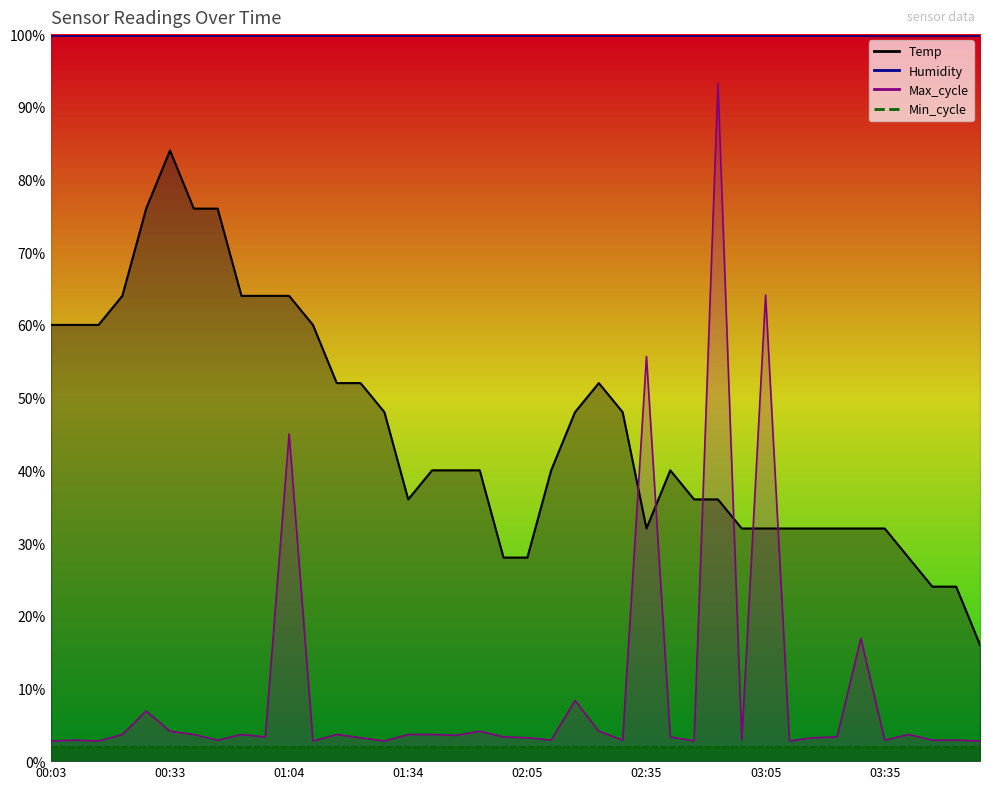

What is the sum of the Max_cycle values at 02:17 and 01:16?

12.0